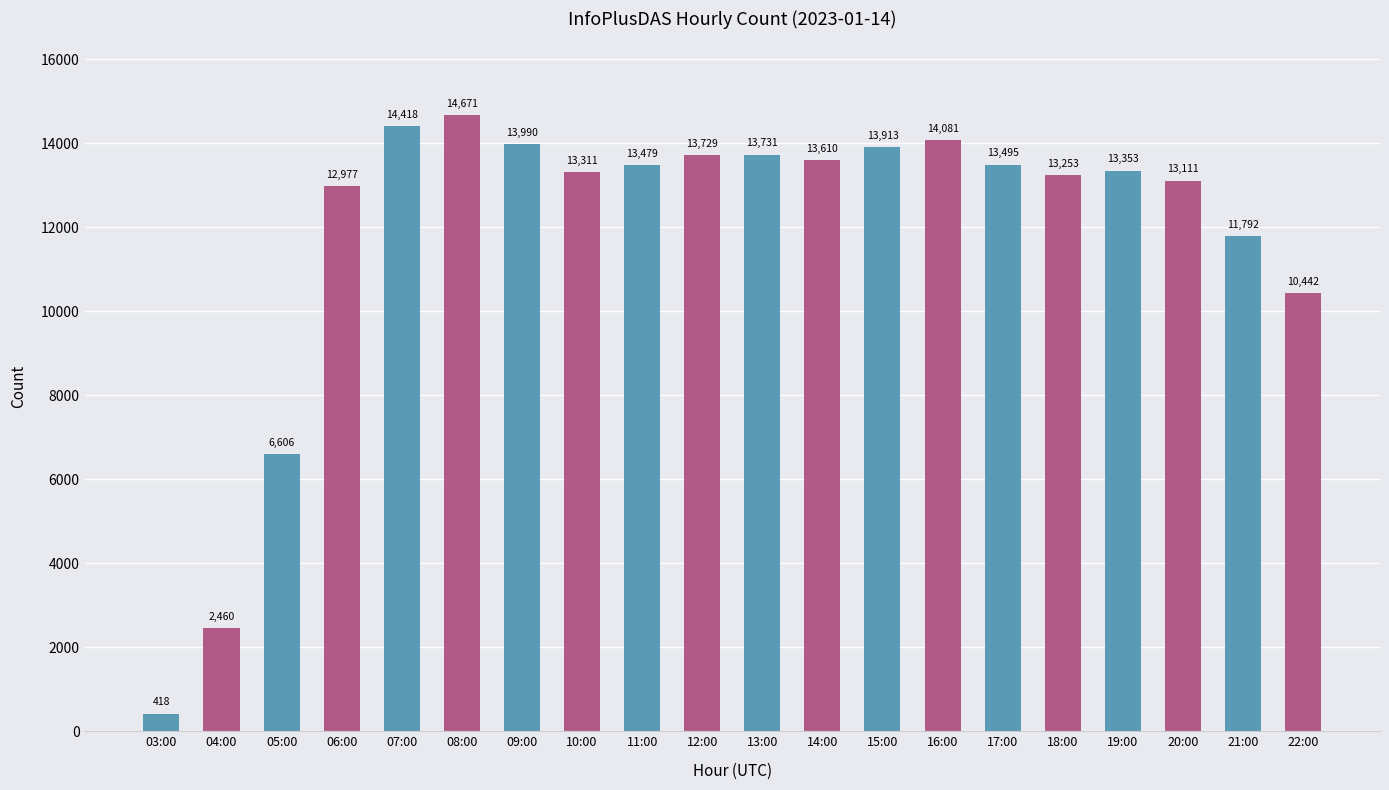

What is the ratio of the value at 17:00 to the value at 08:00?

0.9